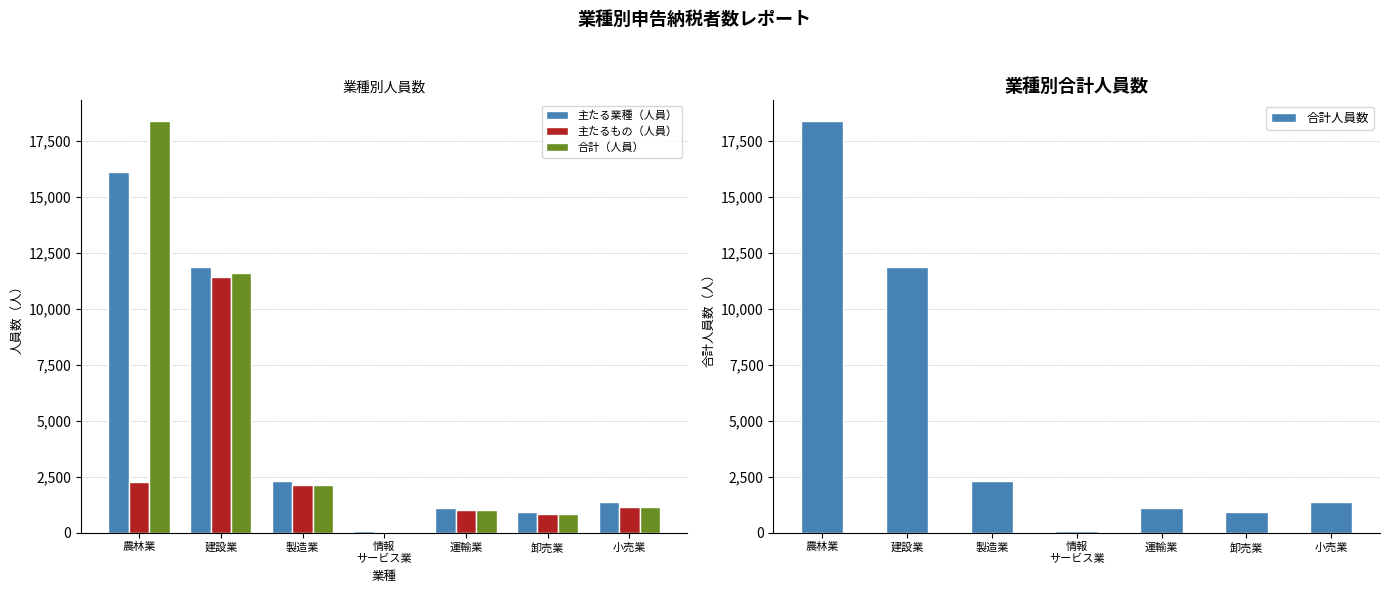

Rank the series at 卸売業 from lowest to highest value.

主たるもの（人員）, 合計（人員）, 主たる業種（人員）, 合計人員数